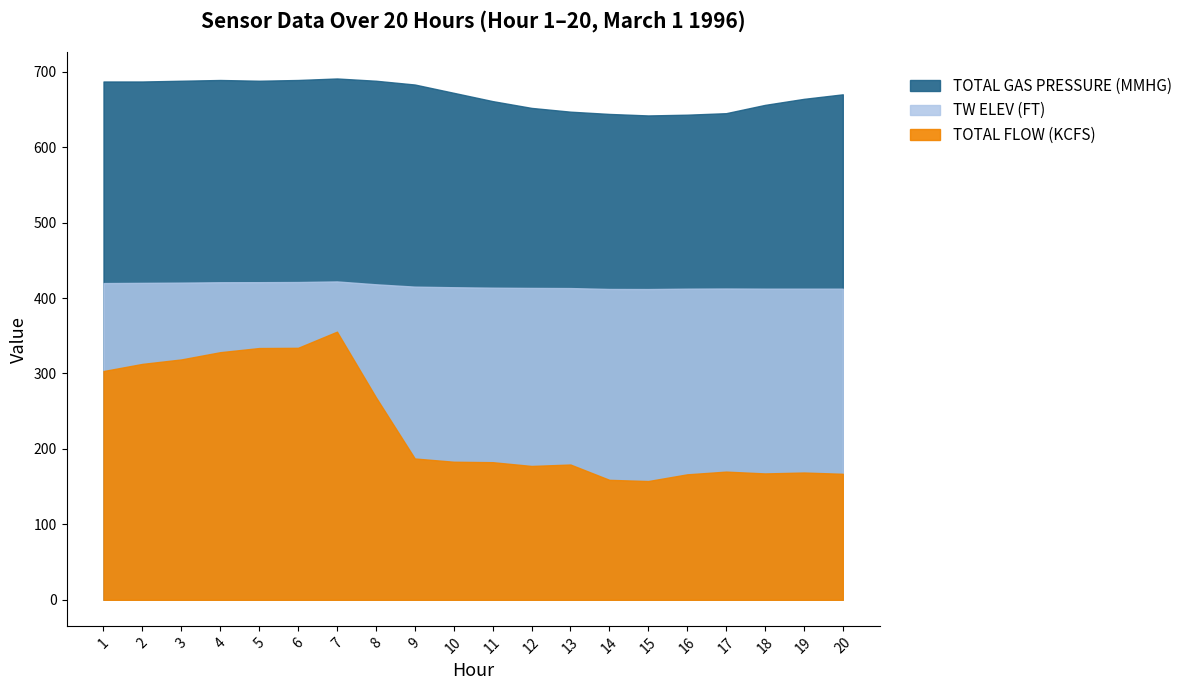

Where is the first local minimum for TW ELEV (FT)?

15